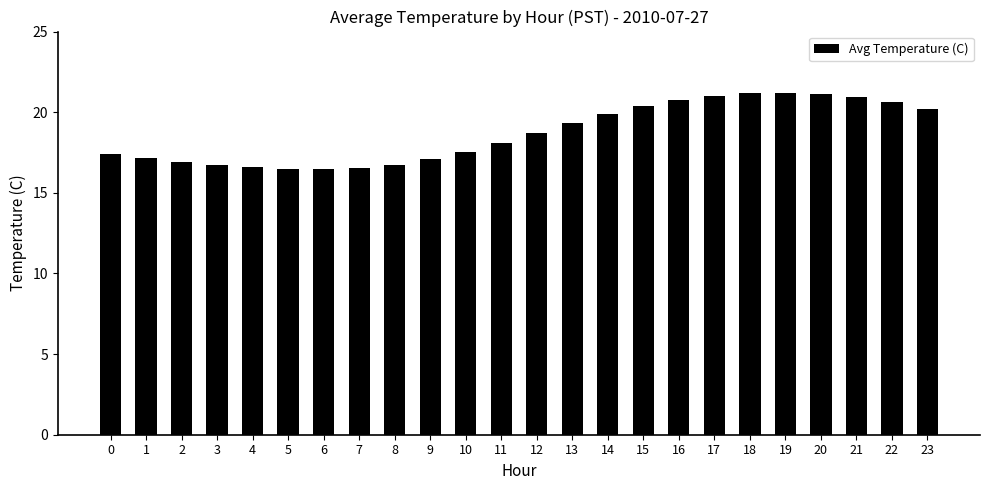

What is the smallest value displayed?

16.5